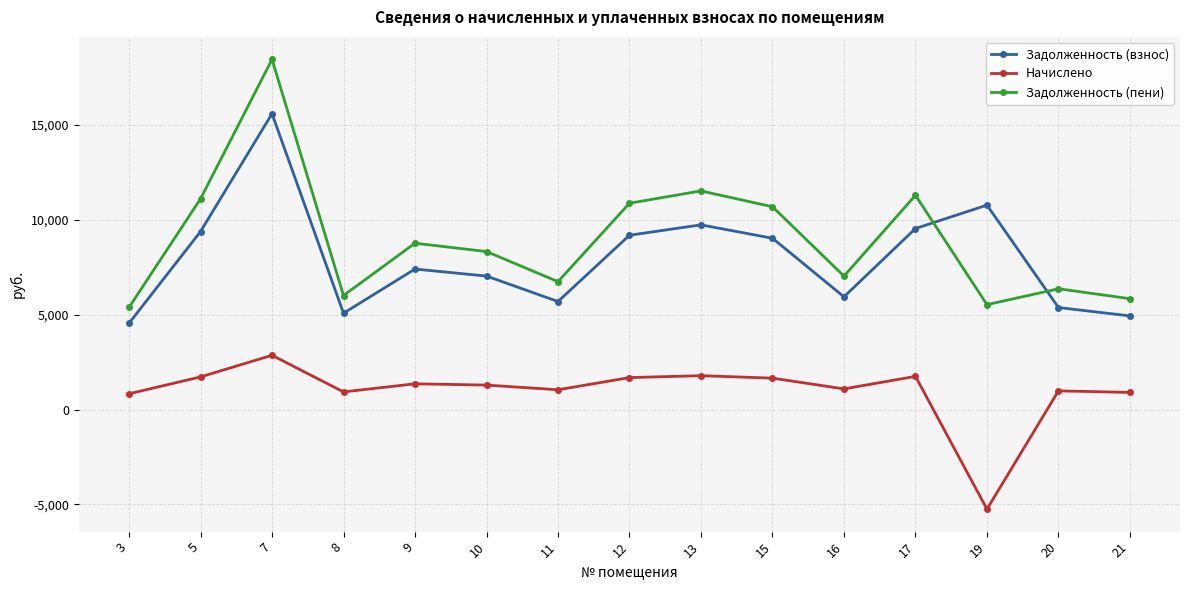

What is the value of the Задолженность (пени) point at the 12th from the left?

11296.1